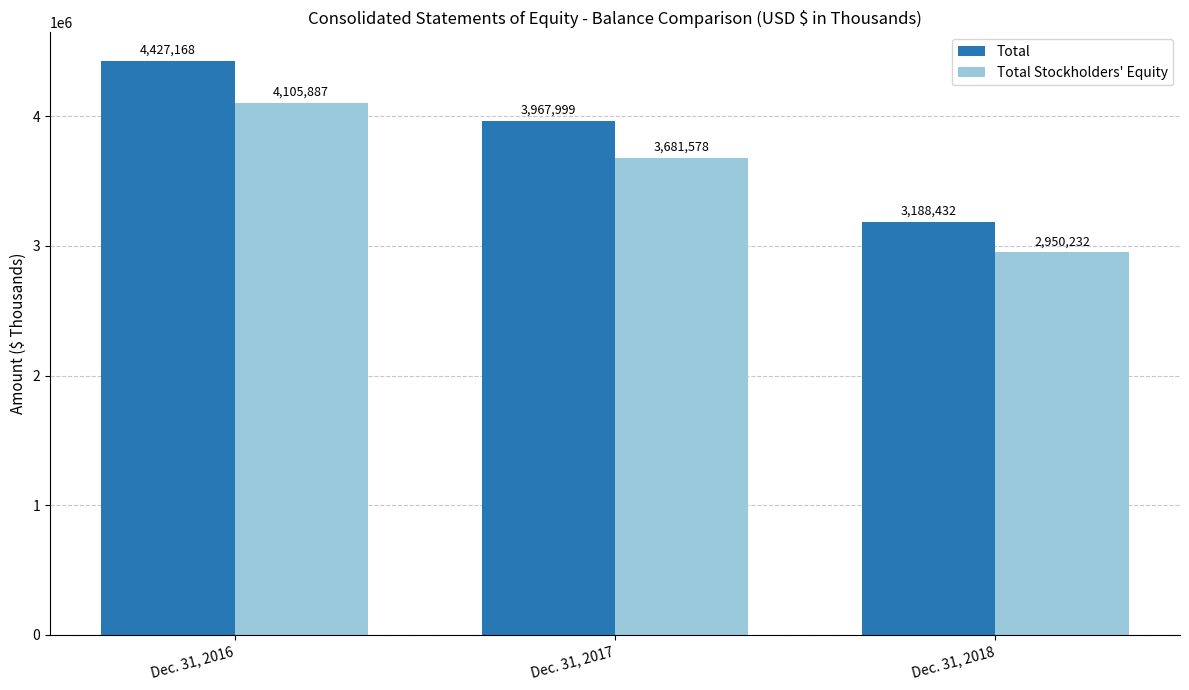

At which label is Total closest to 3807800?

Dec. 31, 2017